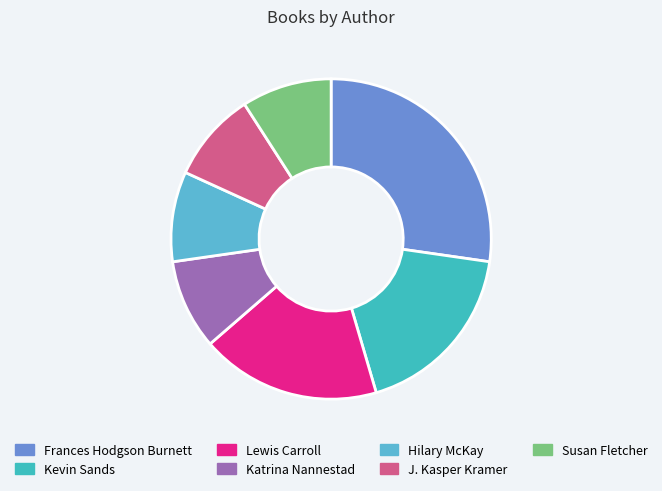

To the nearest percent, what portion does Kevin Sands represent?

18%